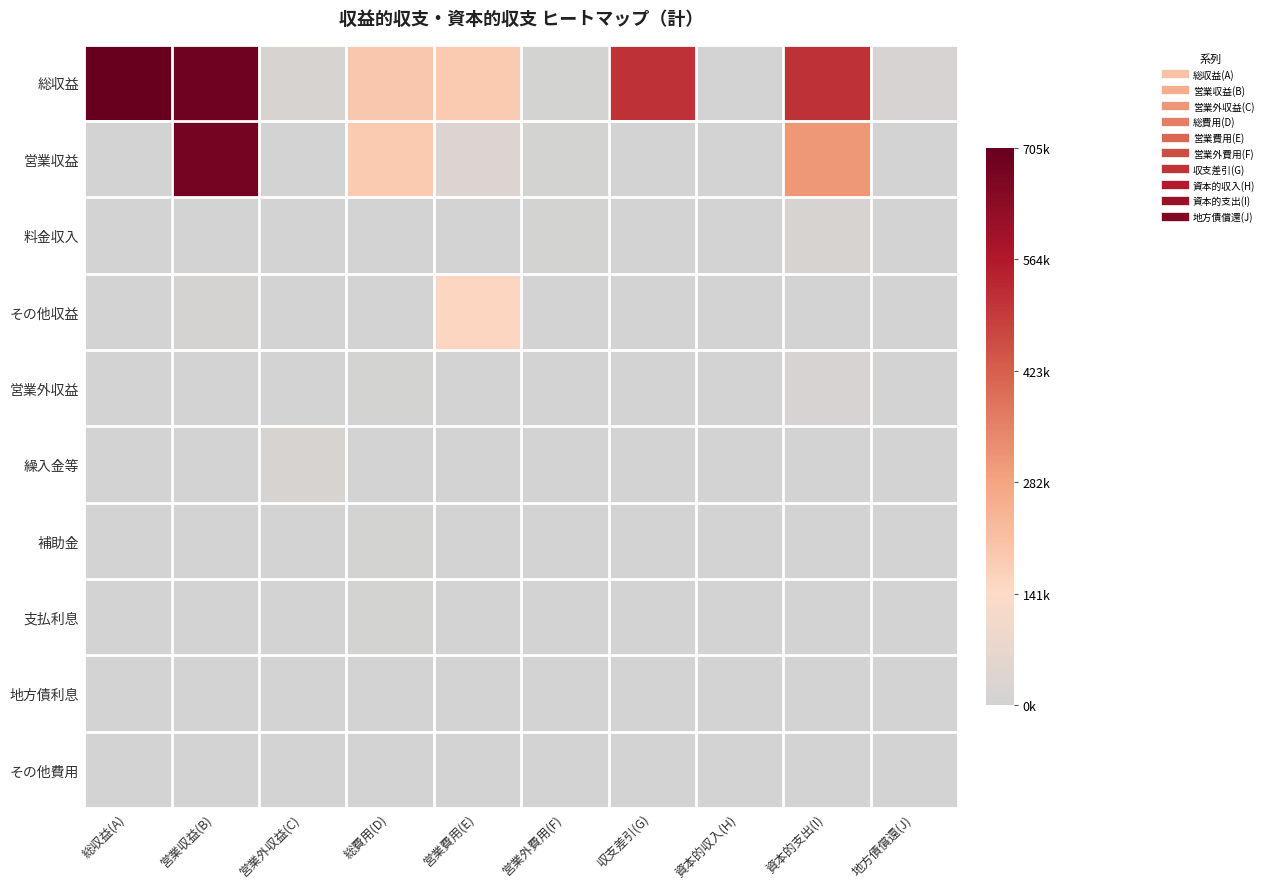

Rank the series by their maximum value, from highest to lowest.

総収益, 営業収益, その他収益, 繰入金等, 料金収入, 営業外収益, 補助金, 支払利息, その他費用, 地方債利息